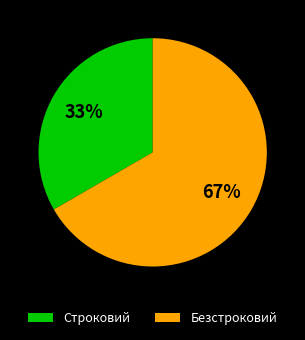

The Безстроковий slice represents 55% of the pie. True or false?

False